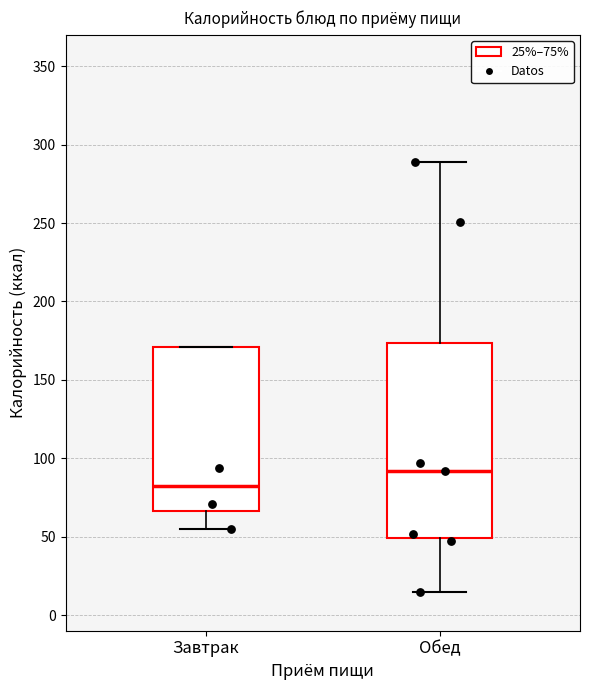

Where does the median line of the box for Завтрак sit on the y-axis? The values are not printed on the chart, so give them approximately, as read against the axis.

80